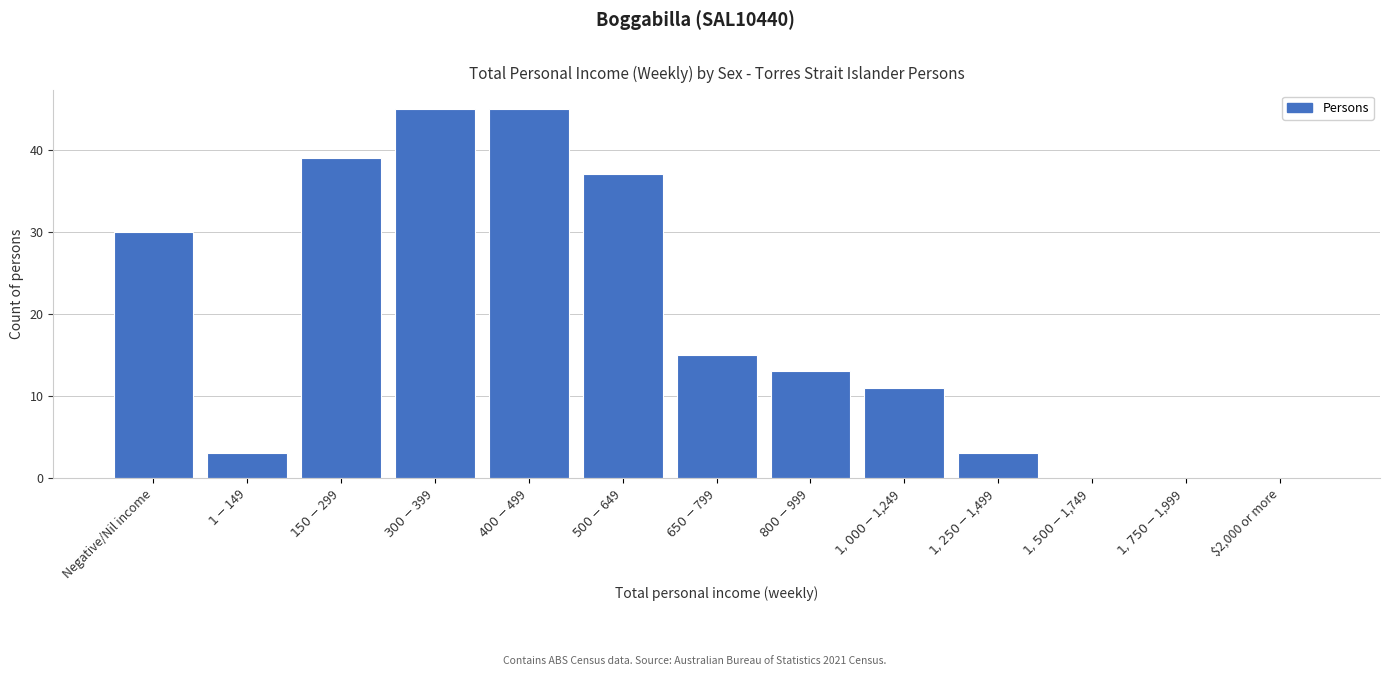

What is the sum of all values?

241